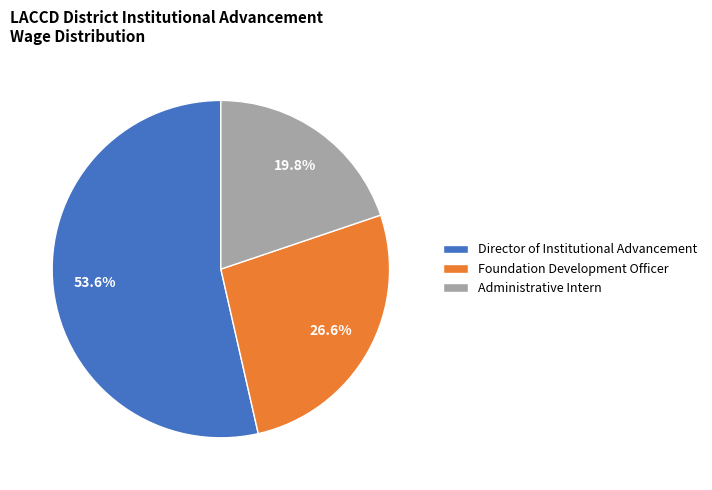

What is the ratio of the value at Administrative Intern to the value at Foundation Development Officer?

0.7